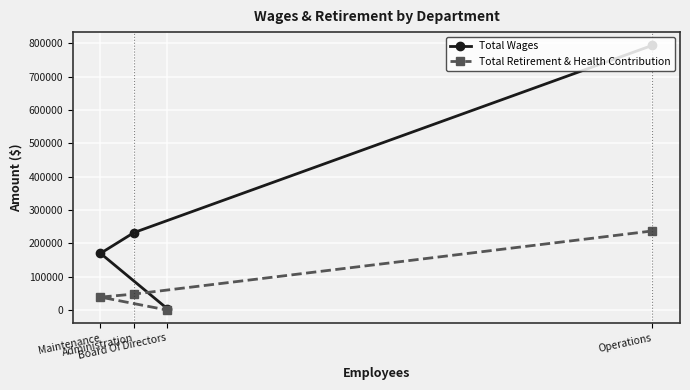

The Total Retirement & Health Contribution series shows 53779 at Maintenance. True or false?

False